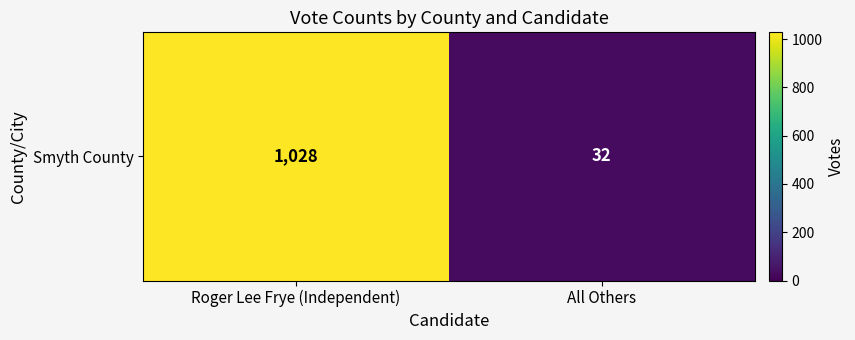

Reading left to right, extract all data points from this chart.

Roger Lee Frye (Independent)=1028	All Others=32